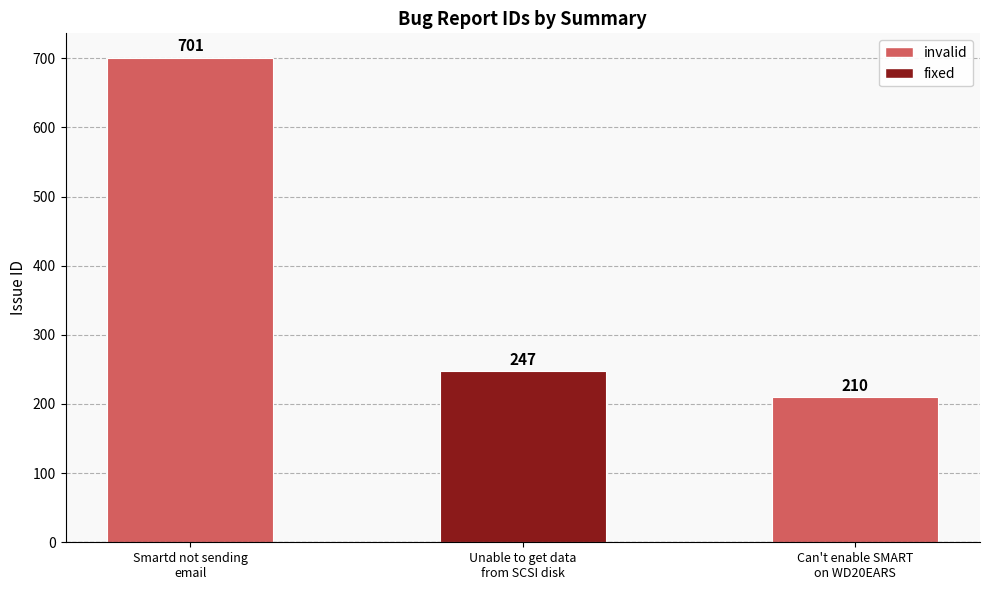

Rank the categories by value from lowest to highest.

Can't enable SMART on WD20EARS, Unable to get data from SCSI disk, Smartd not sending email